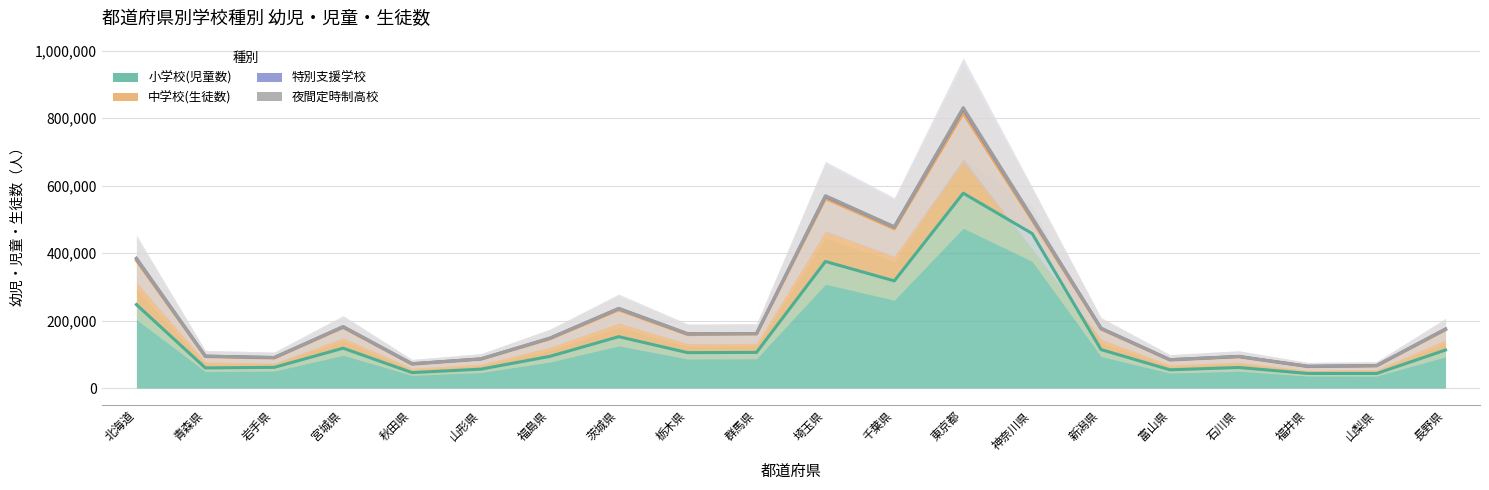

List the labels in order of 特別支援学校 value, smallest first.

福井県, 山形県, 山梨県, 富山県, 石川県, 秋田県, 青森県, 岩手県, 群馬県, 福島県, 長野県, 宮城県, 栃木県, 新潟県, 茨城県, 北海道, 千葉県, 埼玉県, 神奈川県, 東京都